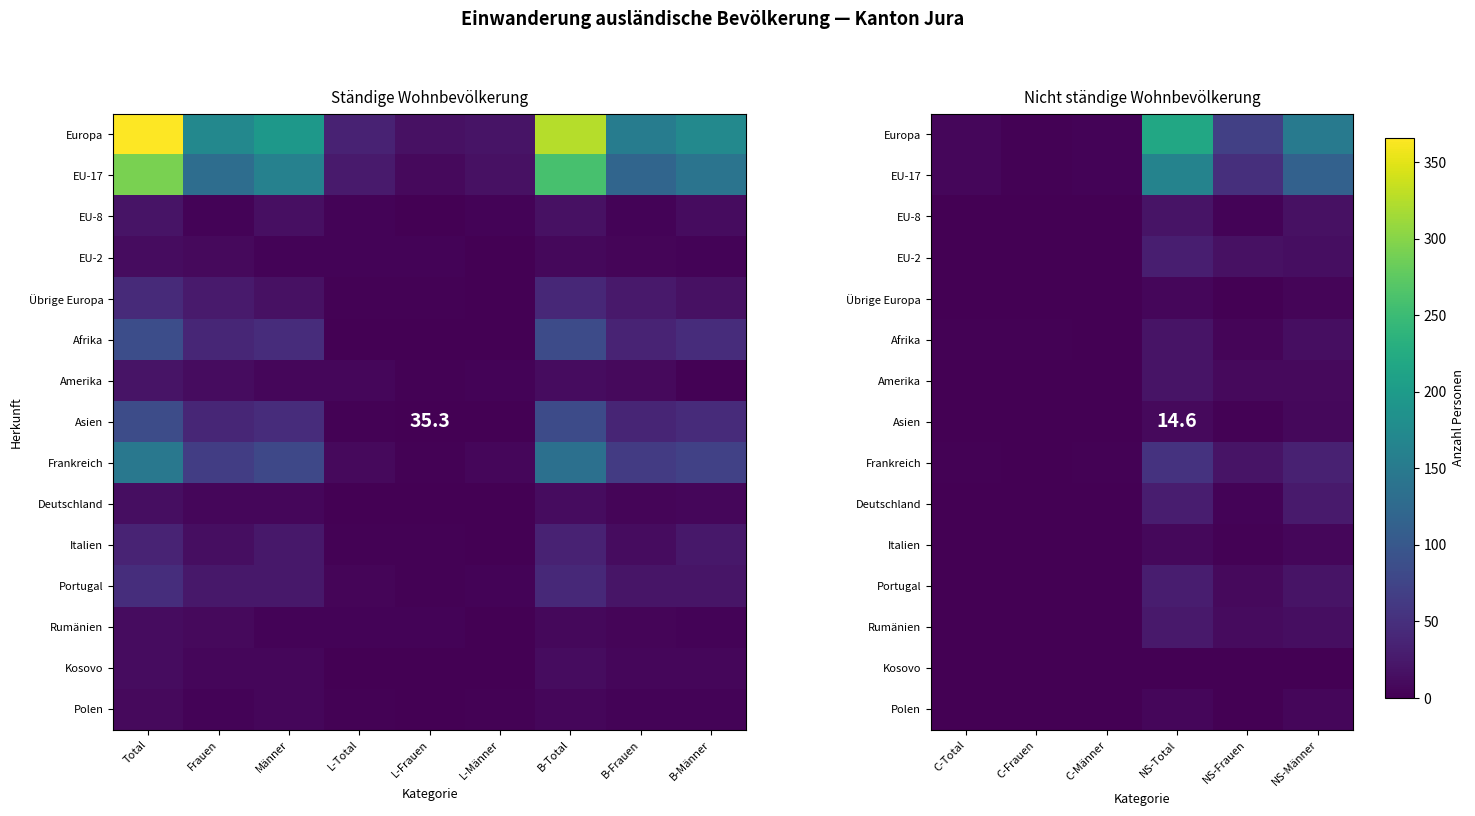

What is the difference between the maximum and minimum values in the Amerika series?

20